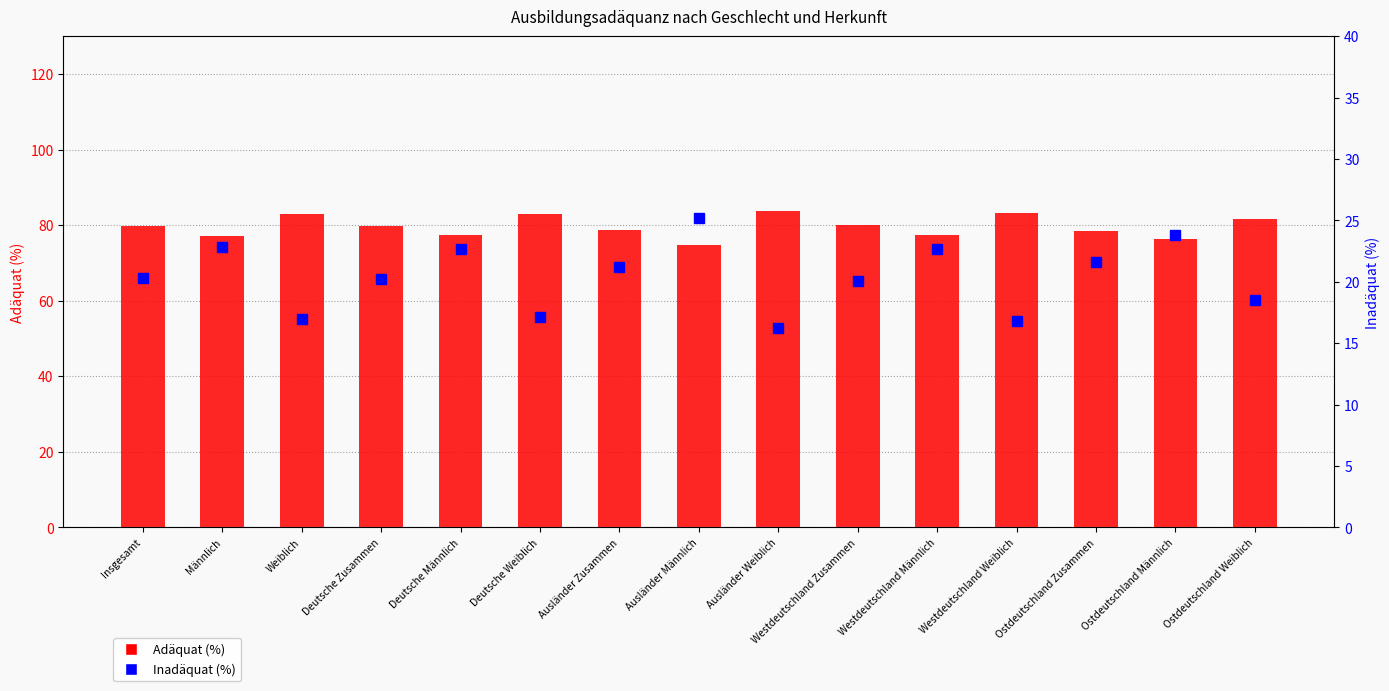

What is the sum of all Adäquat (%) values?

1193.8